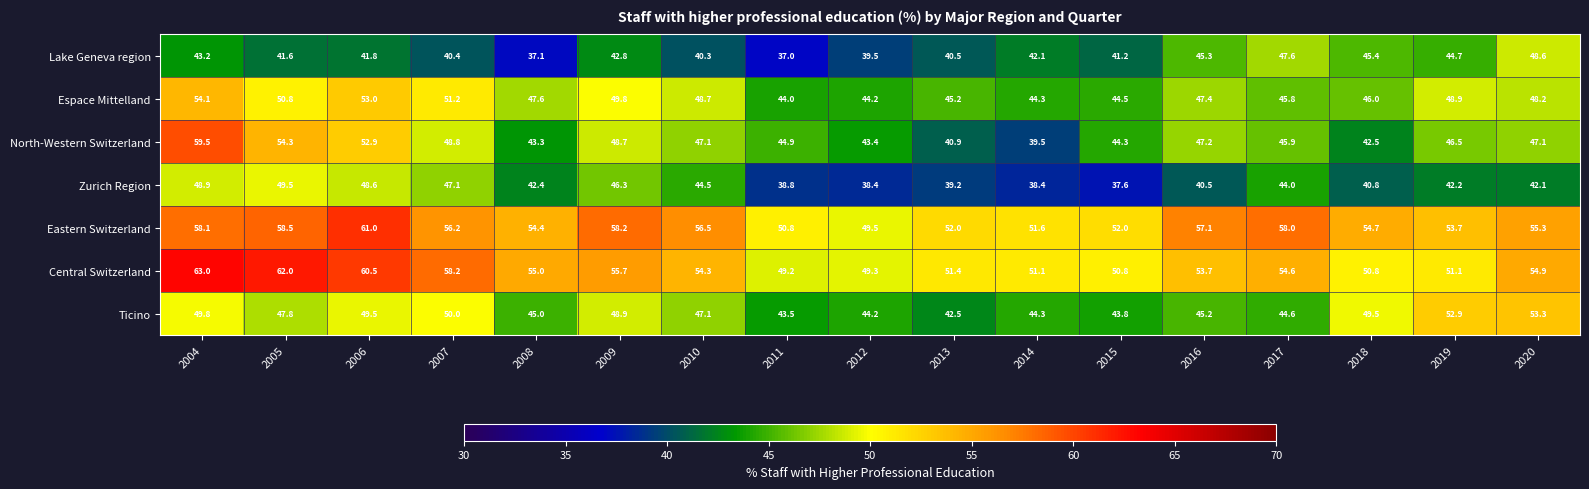

Which series has the largest total across all categories?

Eastern Switzerland